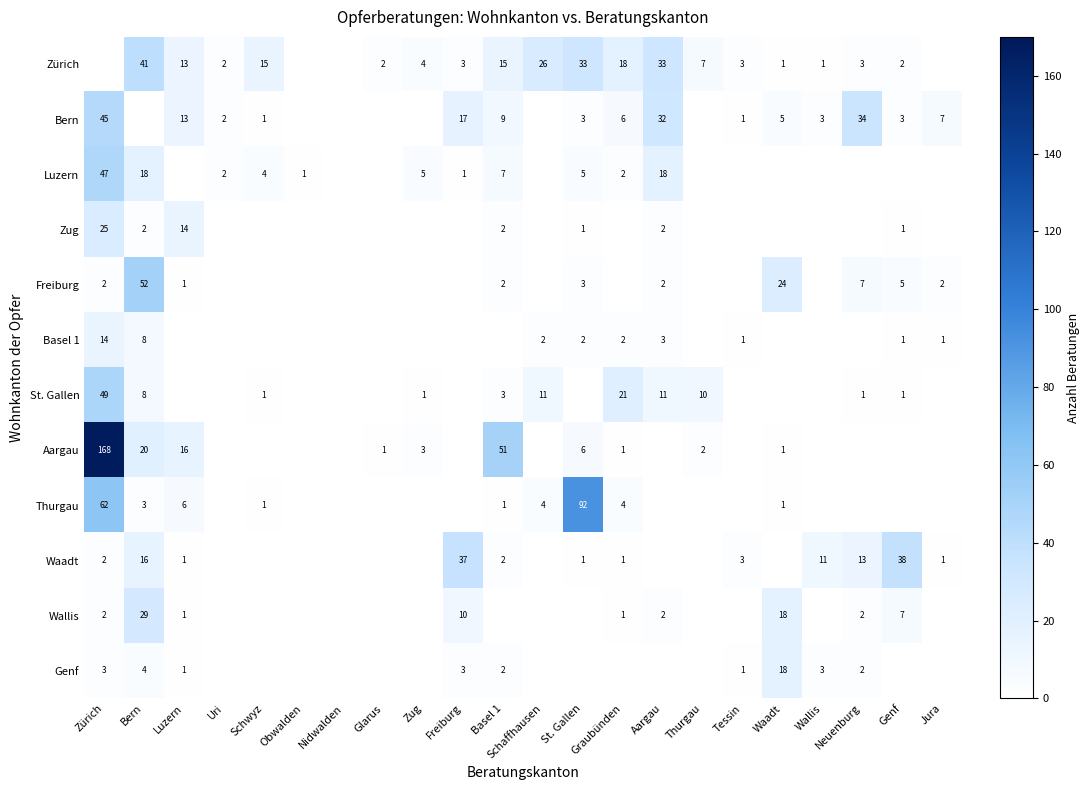

Between Schwyz and Thurgau, which is larger?

Schwyz